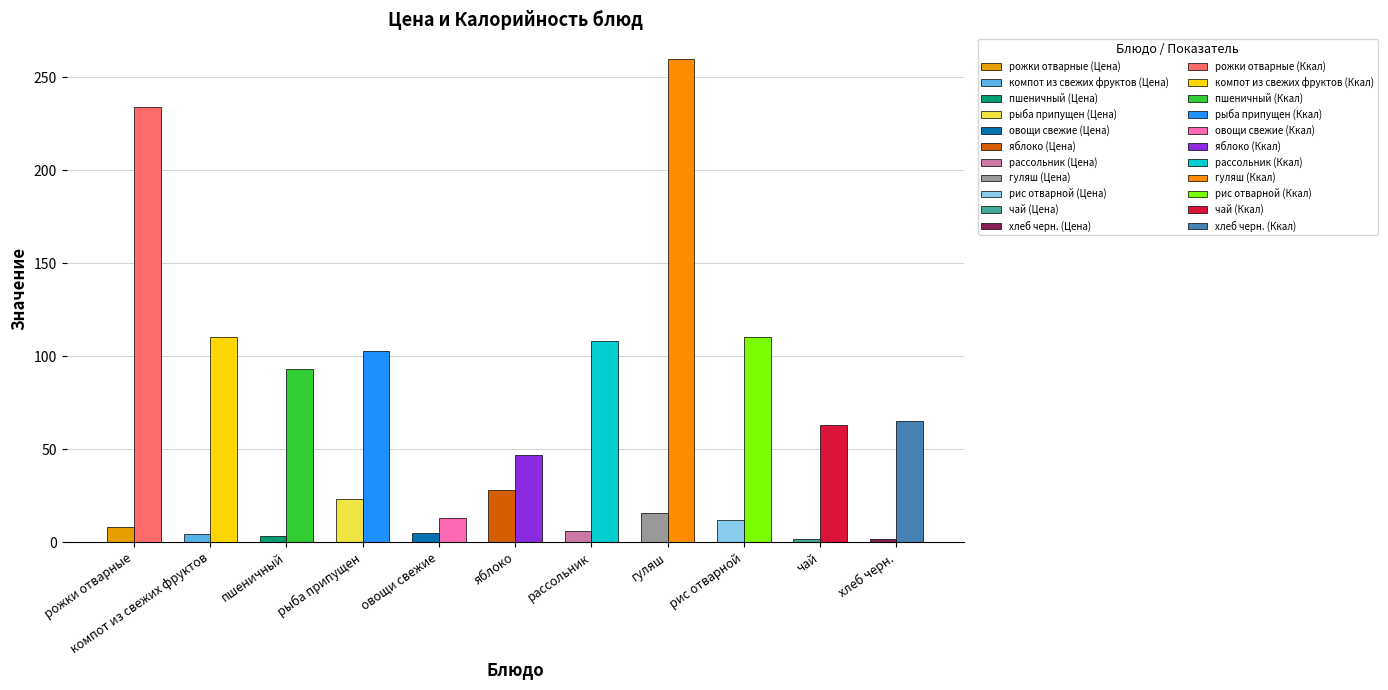

How many data points does each series have?

11